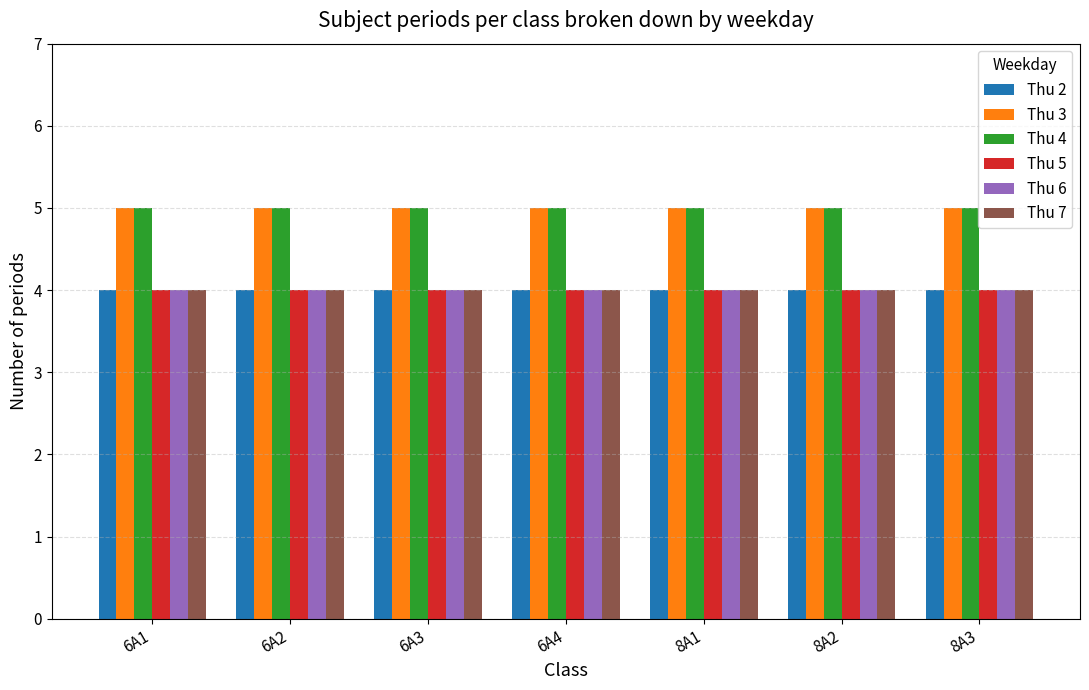

Is the value of Thu 3 at 6A4 greater than the value of Thu 5 at 6A3?

Yes